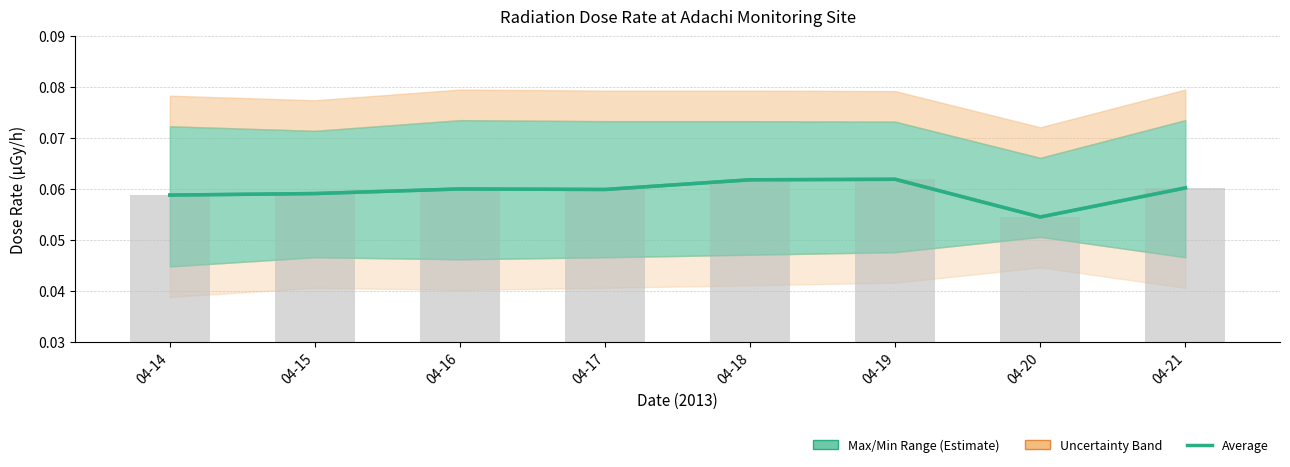

How many average values are between 0 and 1?

8